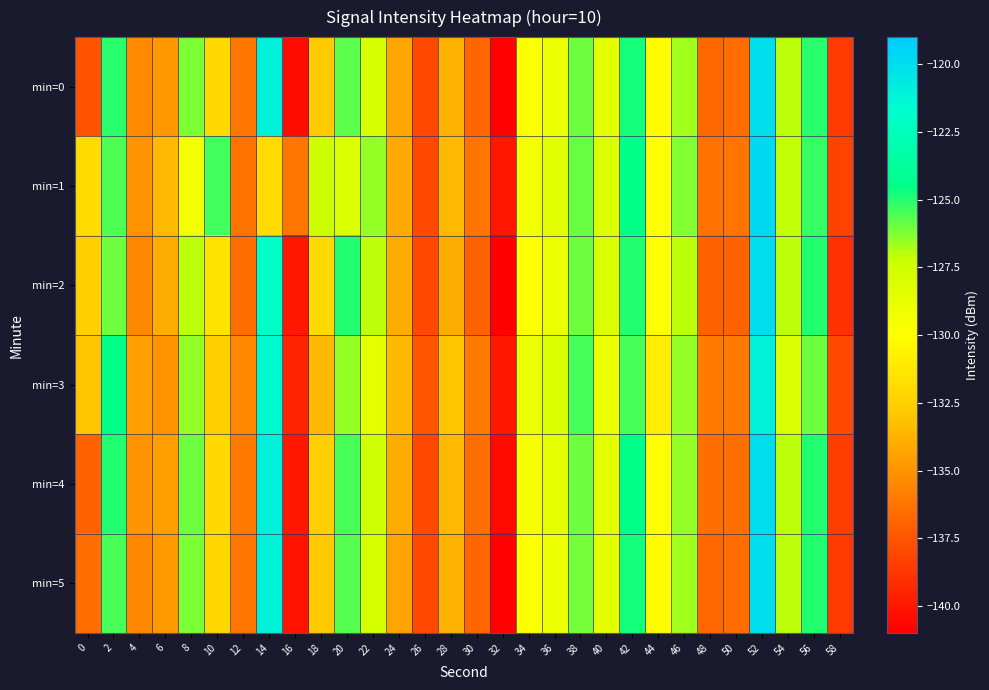

How many data points does each series have?

30